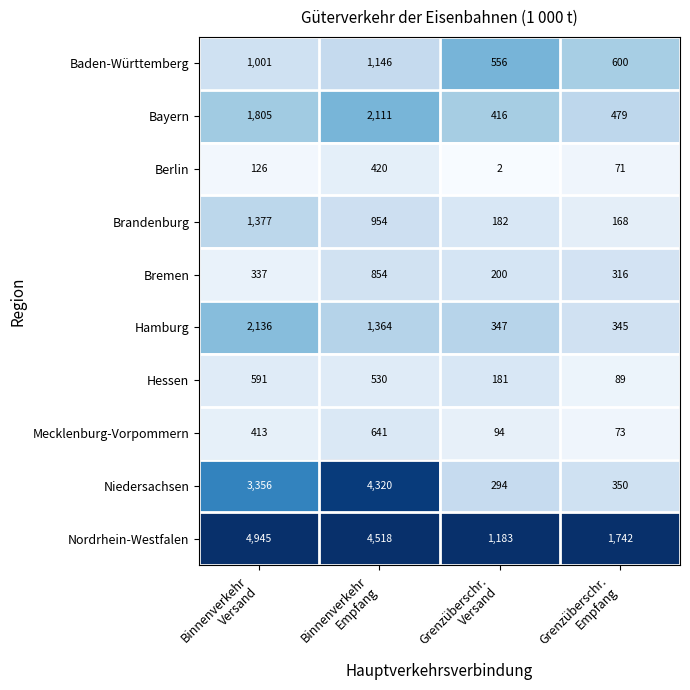

What is the maximum value shown in the chart?

4945